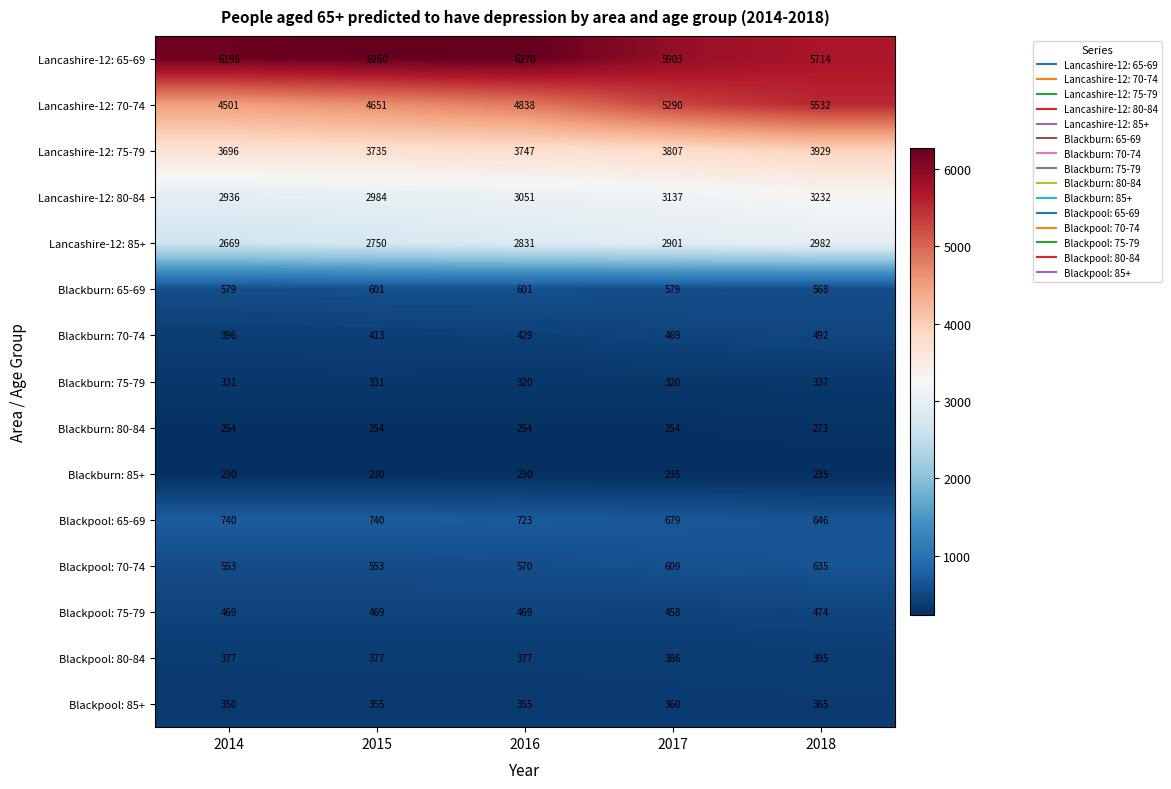

The Blackpool: 75-79 series shows 773 at 2018. True or false?

False